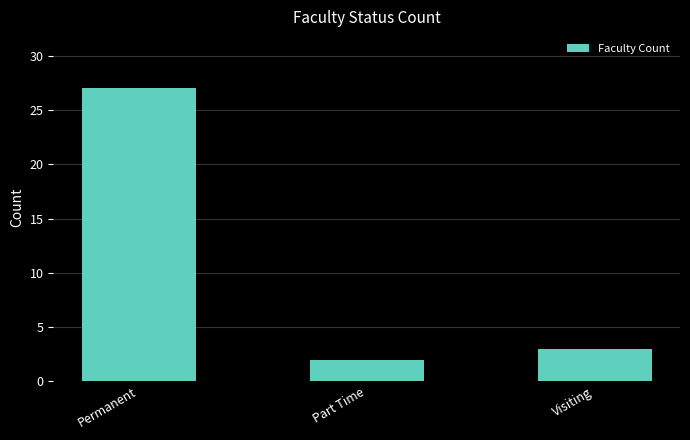

What is the change in value from Part Time to Visiting?

+1